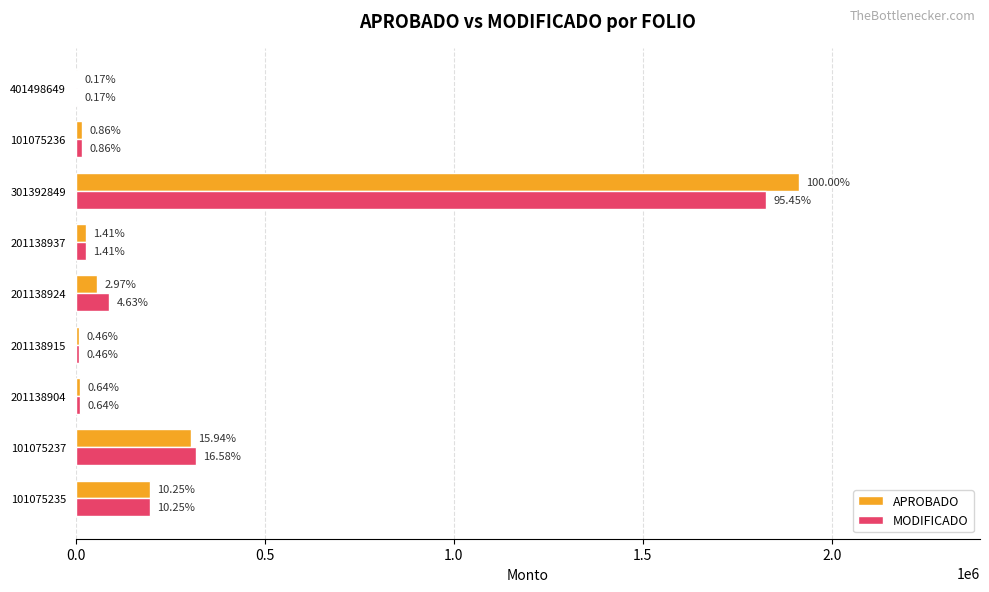

How many categories are shown in the chart?

9